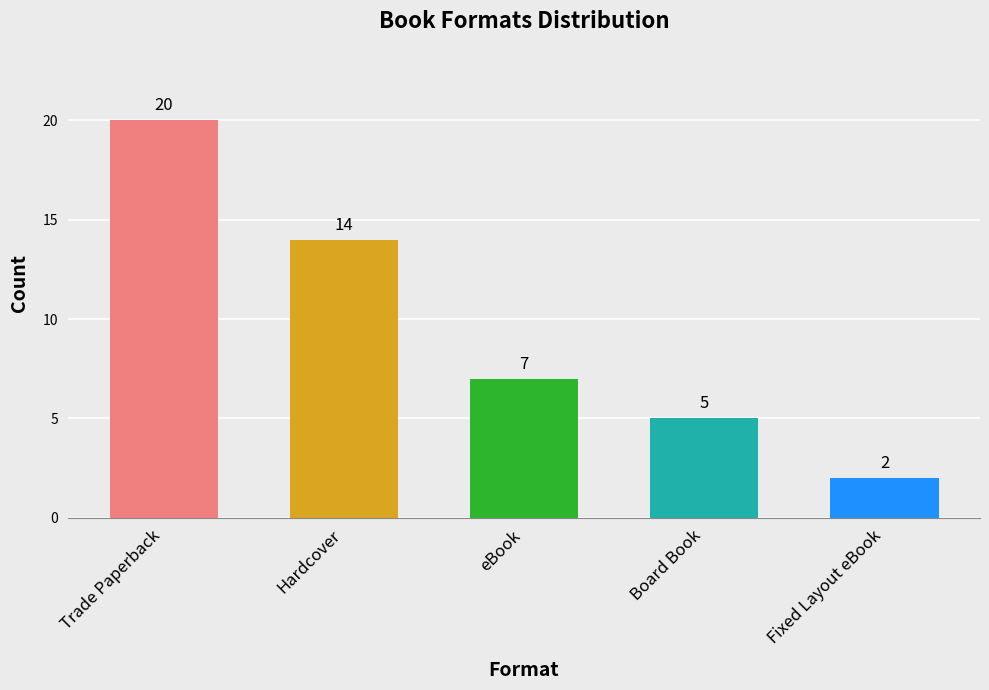

What is the difference between the second highest and minimum values?

12